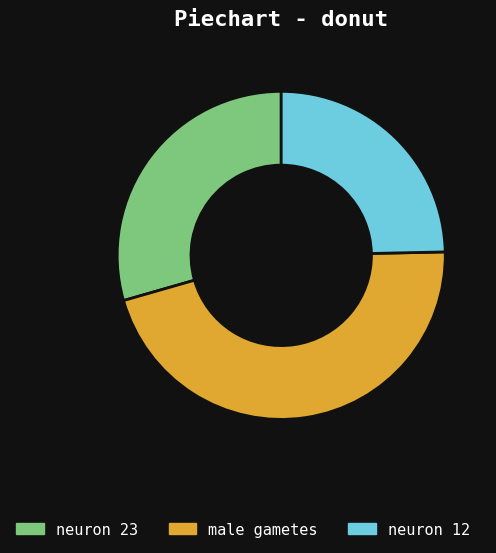

Is the sum of neuron 23 and male gametes greater than half?

Yes